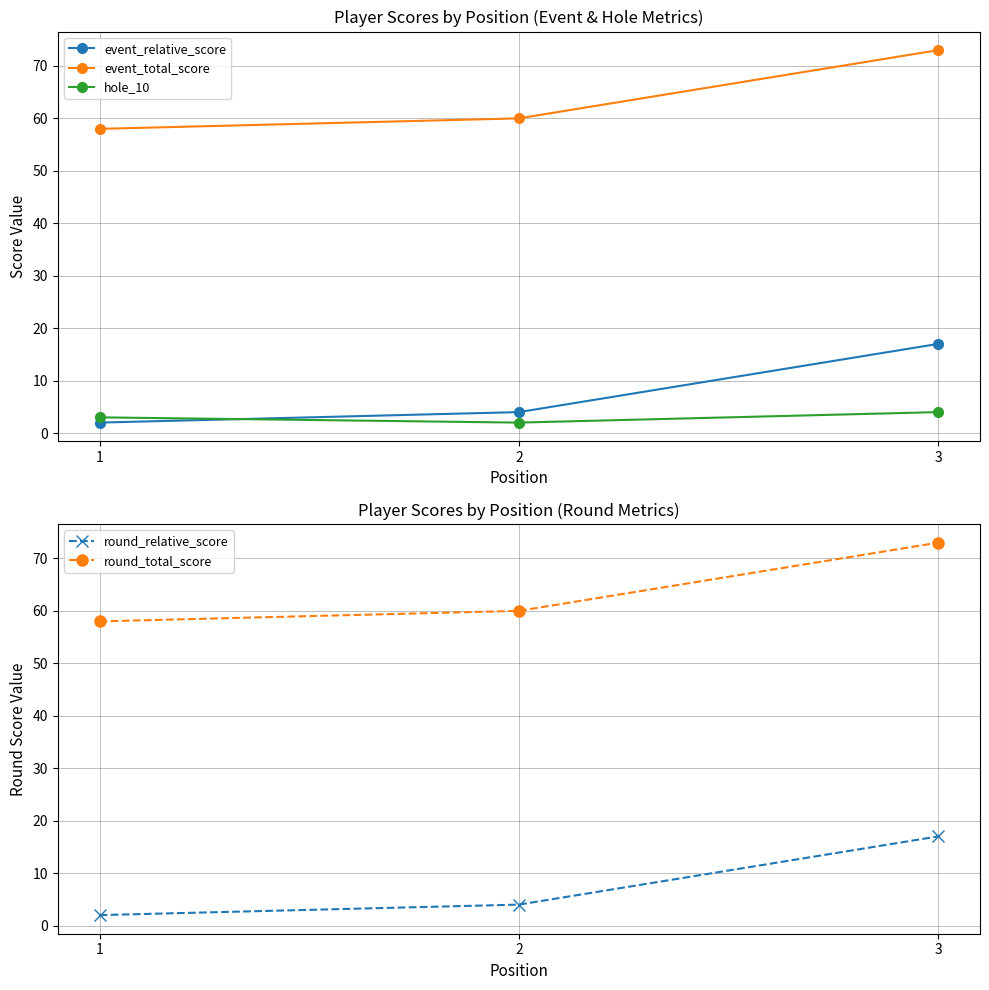

Rank the series at 2 from lowest to highest value.

hole_10, event_relative_score, round_relative_score, event_total_score, round_total_score